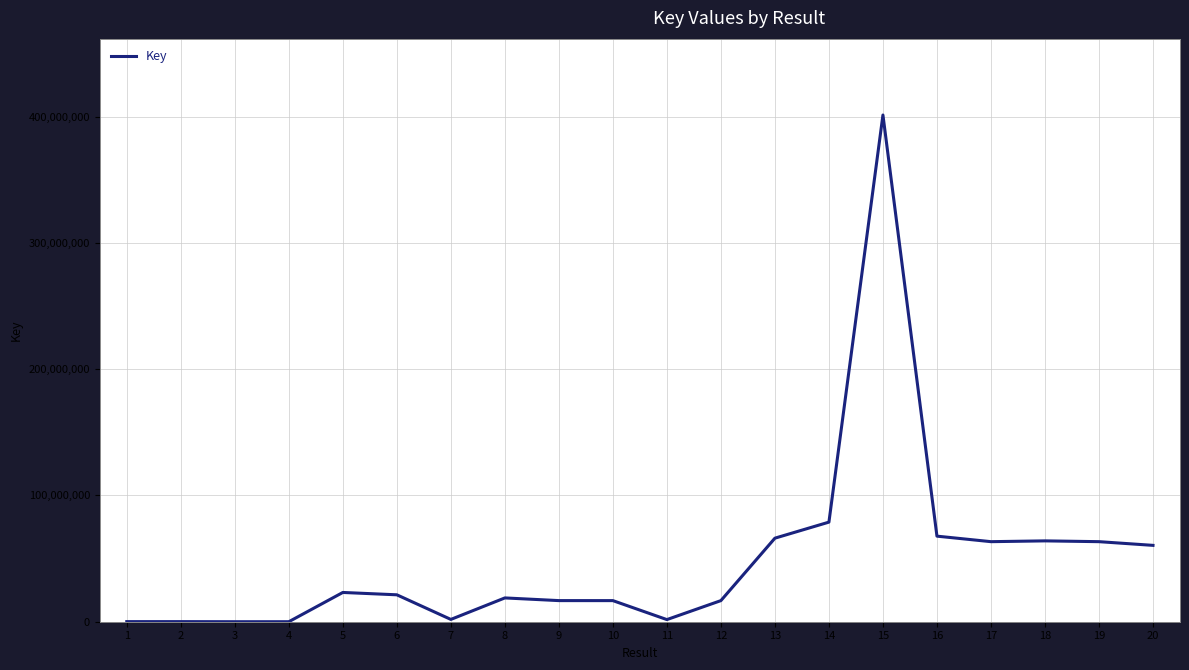

How many lines are shown in the chart?

1